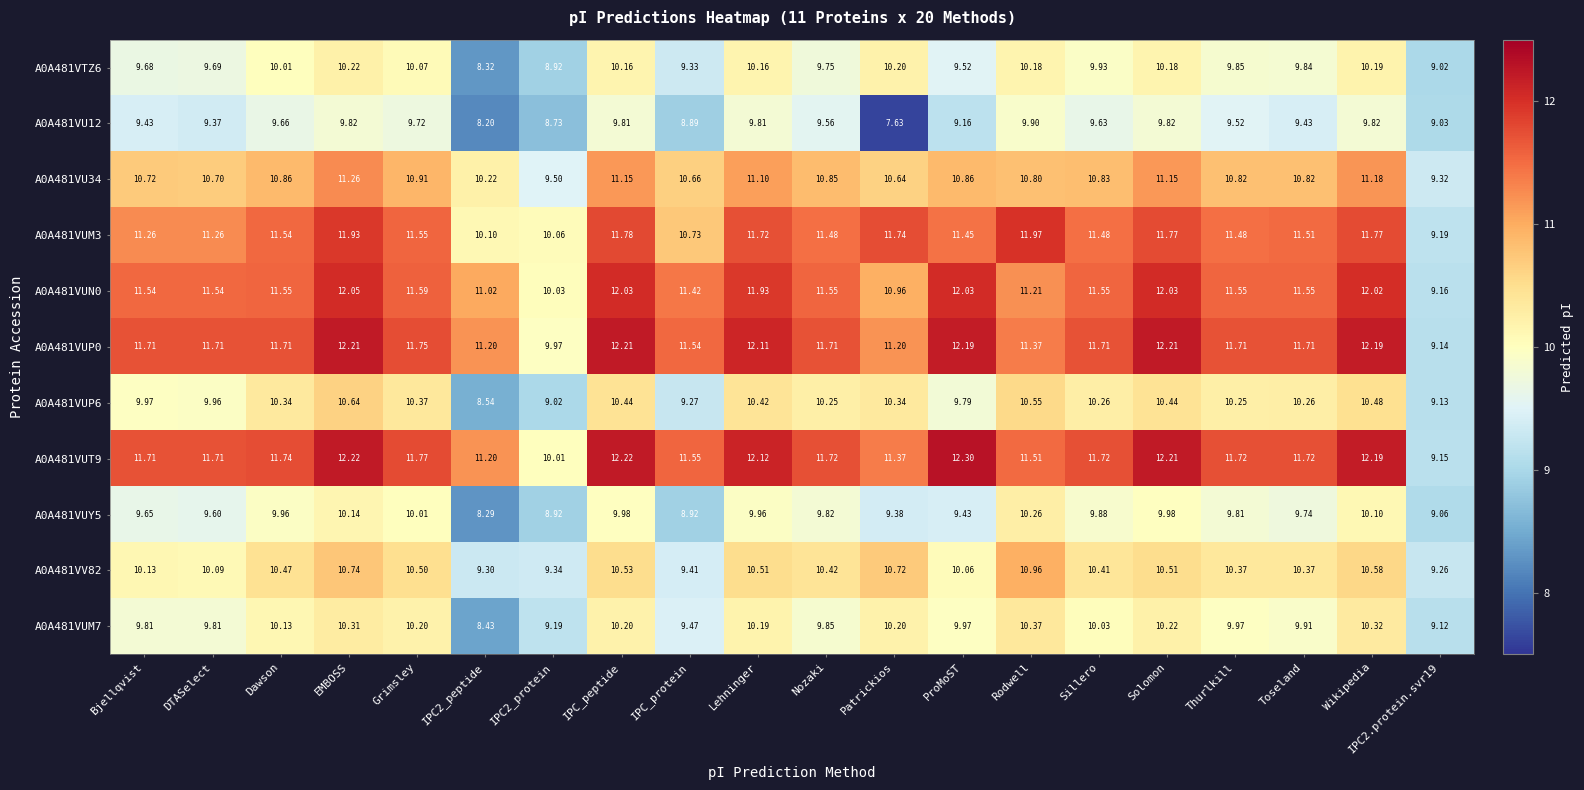

At which category is the sum across all series the highest?

EMBOSS